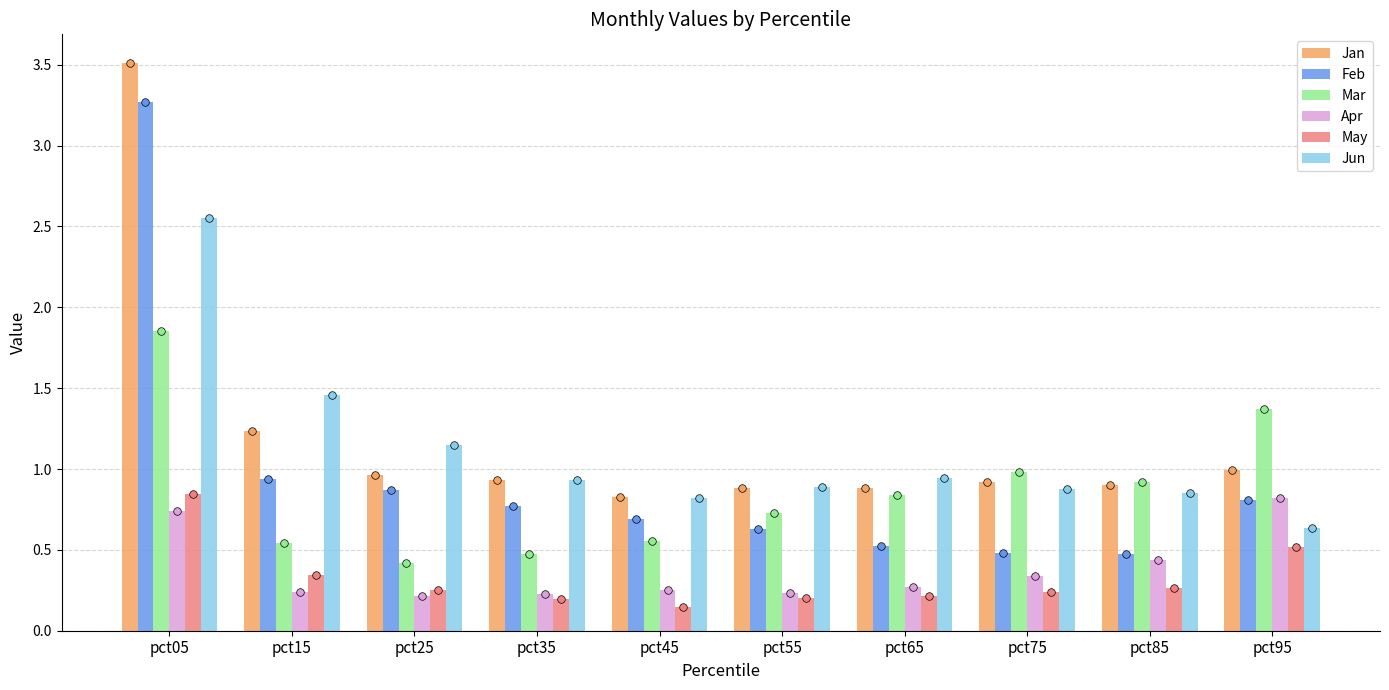

Is the value of Apr at pct35 greater than the value of May at pct95?

No